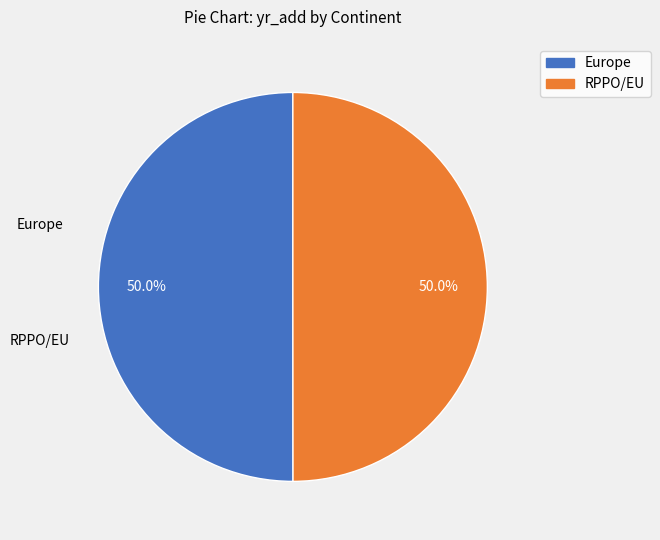

What percentage is the RPPO/EU slice, to the nearest percent?

50%